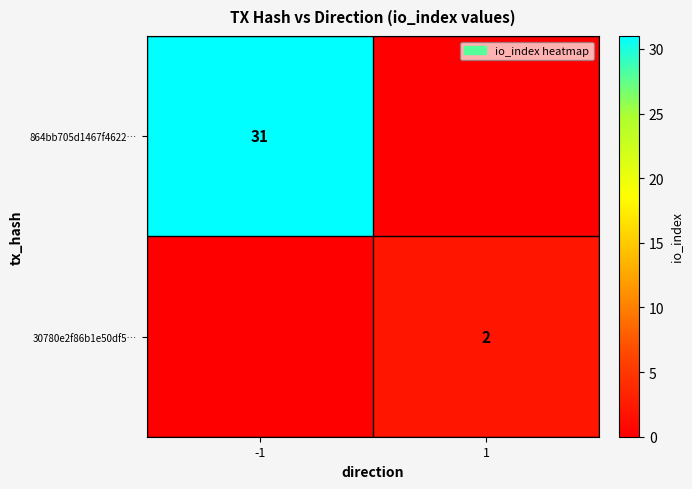

Is the value of 30780e2f86b1e50df5… at 1 greater than the value of 864bb705d1467f4622… at -1?

No